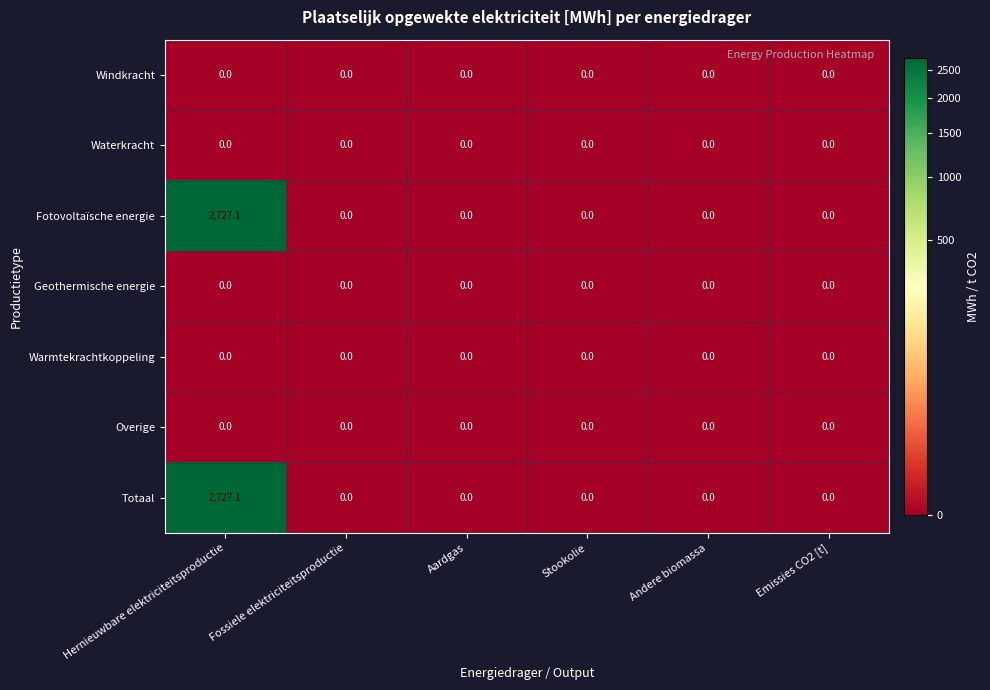

Is it true that Geothermische energie equals 0.0 at Hernieuwbare elektriciteitsproductie?

True